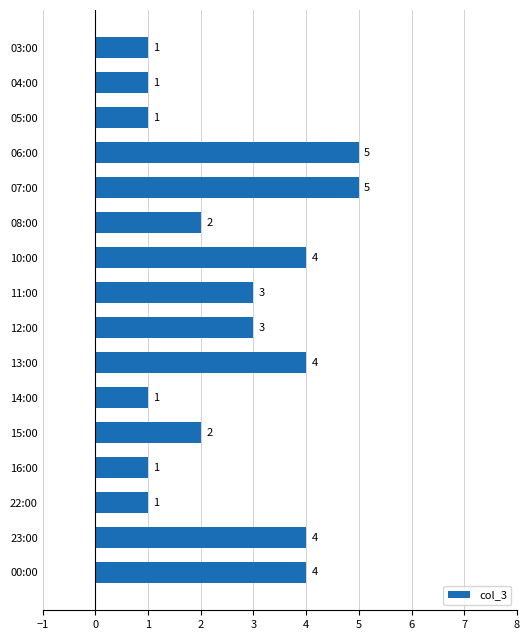

What is the difference between the maximum and minimum values?

4